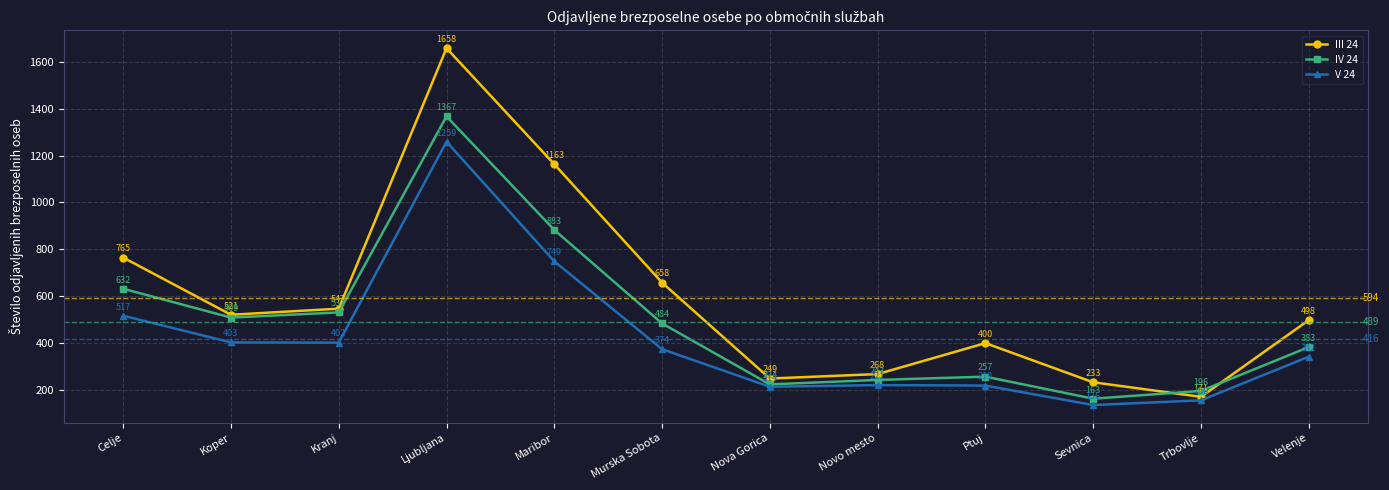

How many lines are shown in the chart?

3